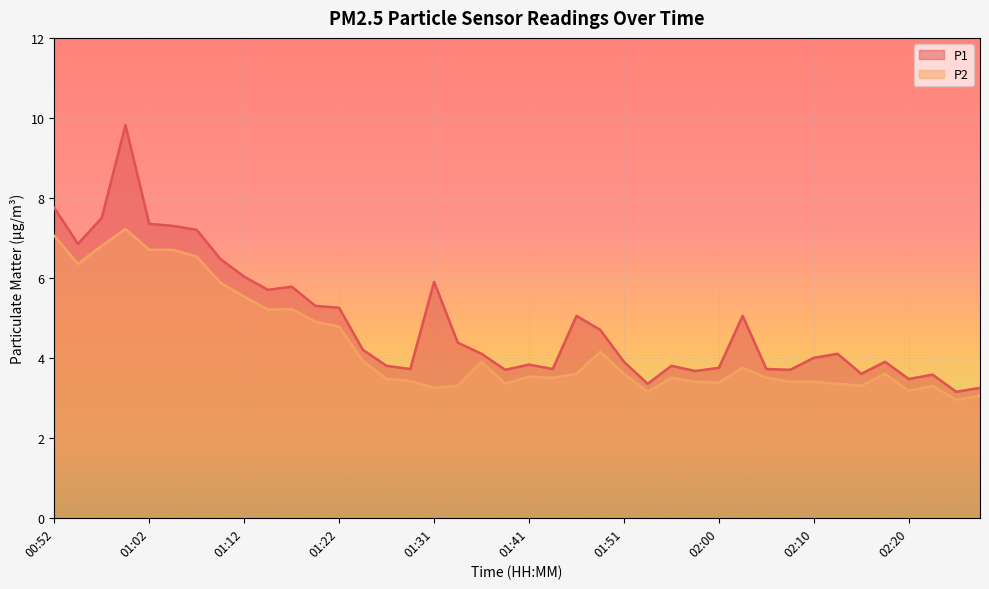

What is the maximum value for P1?

9.8